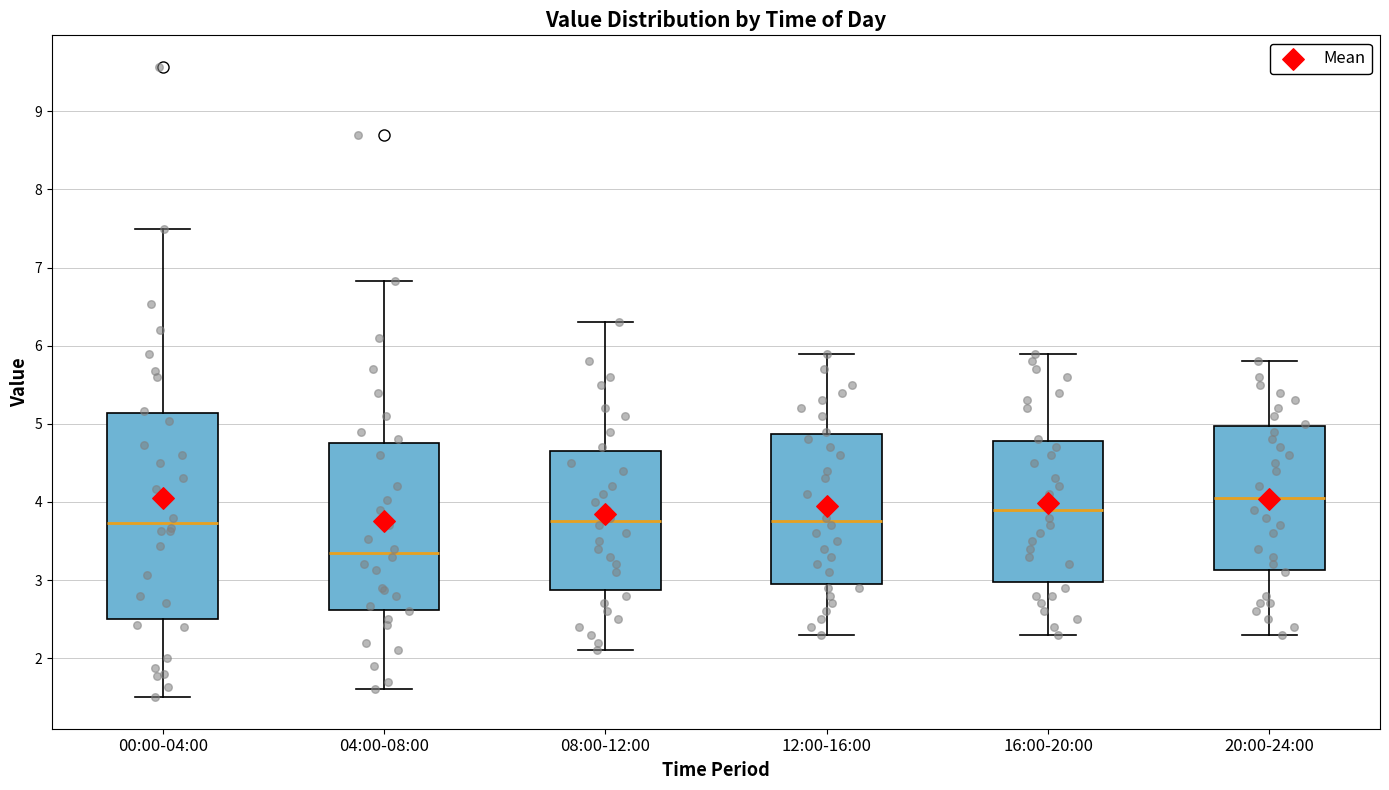

Reading left to right, read every box against the y-axis: the position of its median line, the range the box covers, and the ends of its whiskers. The values are not printed on the chart, so give them approximately, as read against the axis.

00:00-04:00: median 3.7, box 2.5 to 5.1, whiskers 1.5 to 7.5
04:00-08:00: median 3.4, box 2.6 to 4.8, whiskers 1.6 to 6.8
08:00-12:00: median 3.8, box 2.9 to 4.7, whiskers 2.1 to 6.3
12:00-16:00: median 3.8, box 3.0 to 4.9, whiskers 2.3 to 5.9
16:00-20:00: median 3.9, box 3.0 to 4.8, whiskers 2.3 to 5.9
20:00-24:00: median 4.1, box 3.1 to 5.0, whiskers 2.3 to 5.8